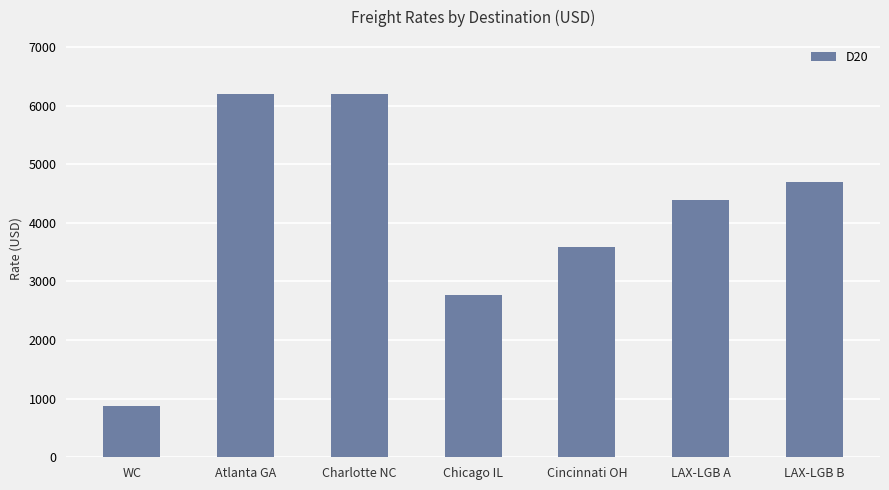

What is the label of the 5th bar from the left?

Cincinnati OH